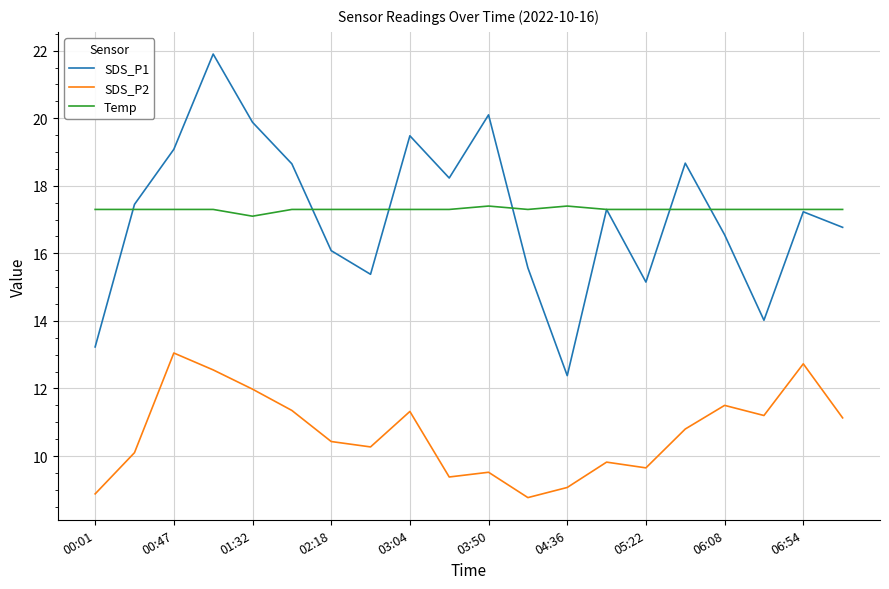

List the series in order of their peak value, highest first.

SDS_P1, Temp, SDS_P2